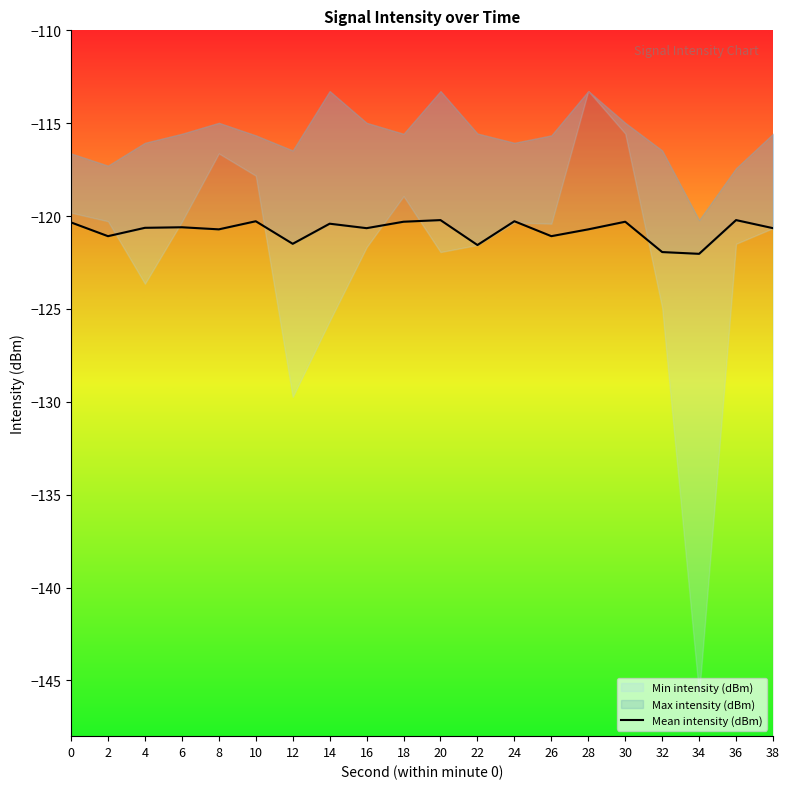

Rank the categories by value from lowest to highest.

34, 32, 22, 12, 2, 26, 8, 28, 16, 38, 4, 6, 14, 0, 18, 30, 10, 24, 20, 36